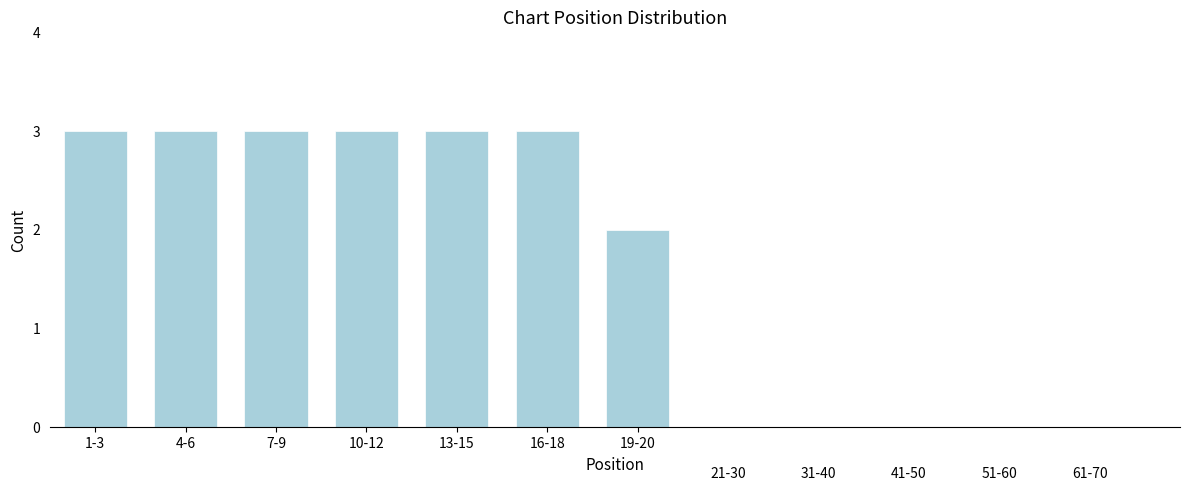

Reading left to right, list all the values displayed in this chart.

3	3	3	3	3	3	2